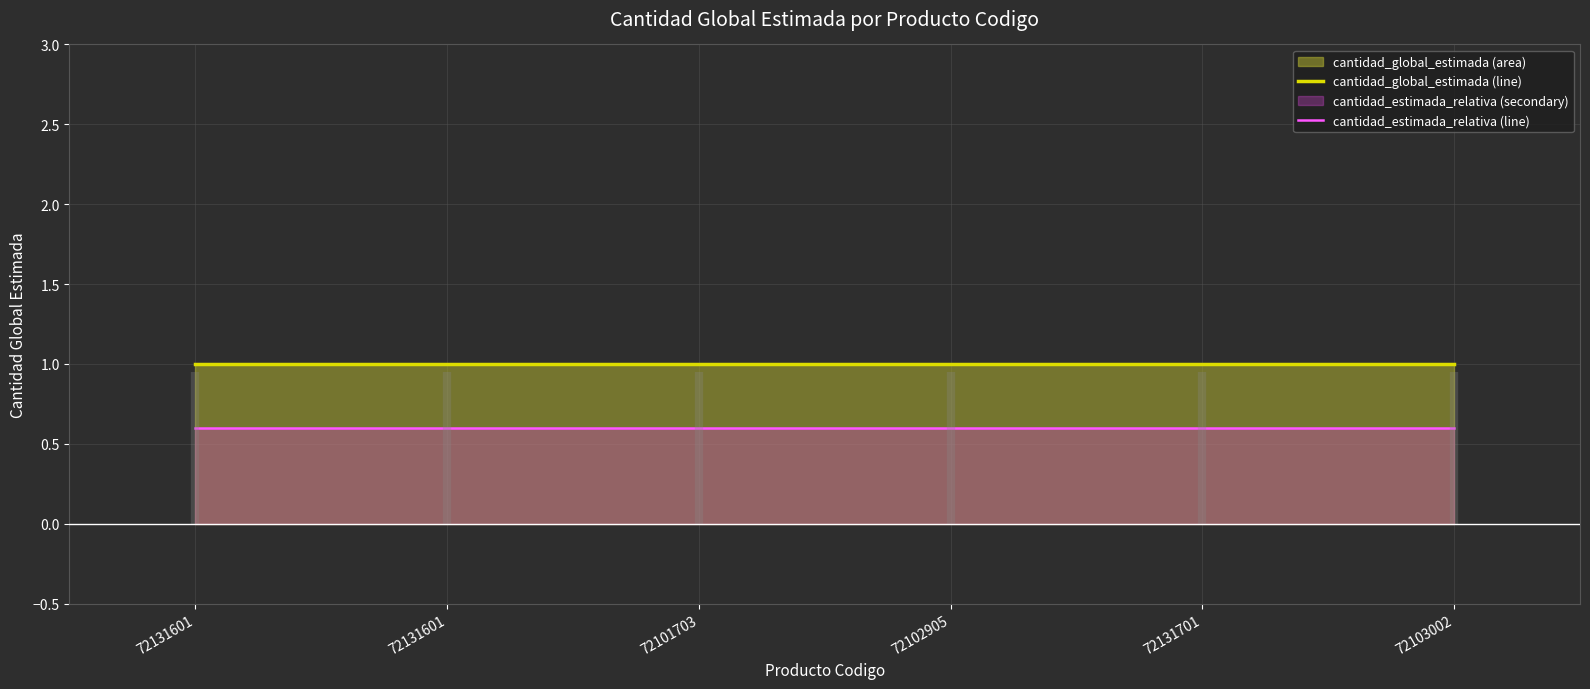

Between 72131601 and 72103002, which series saw the biggest shift?

cantidad_global_estimada (line)